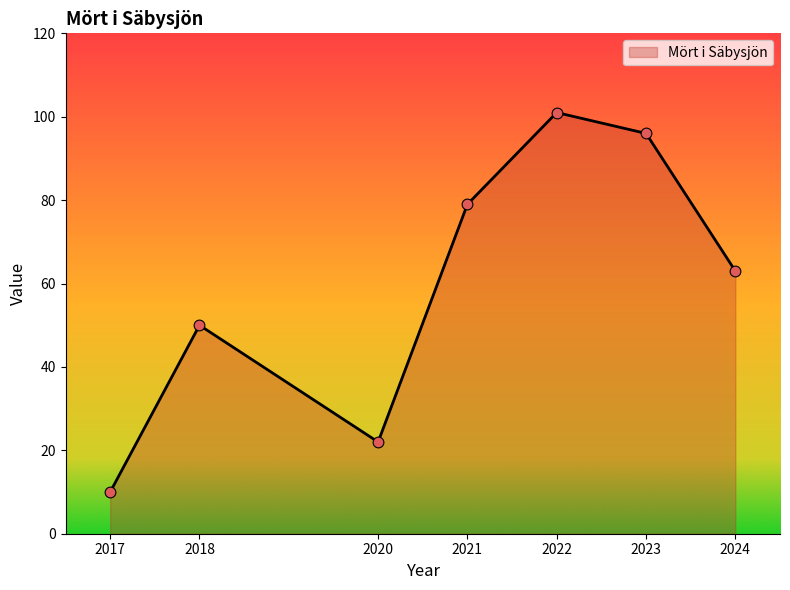

Which has a higher value, 2017 or 2020?

2020